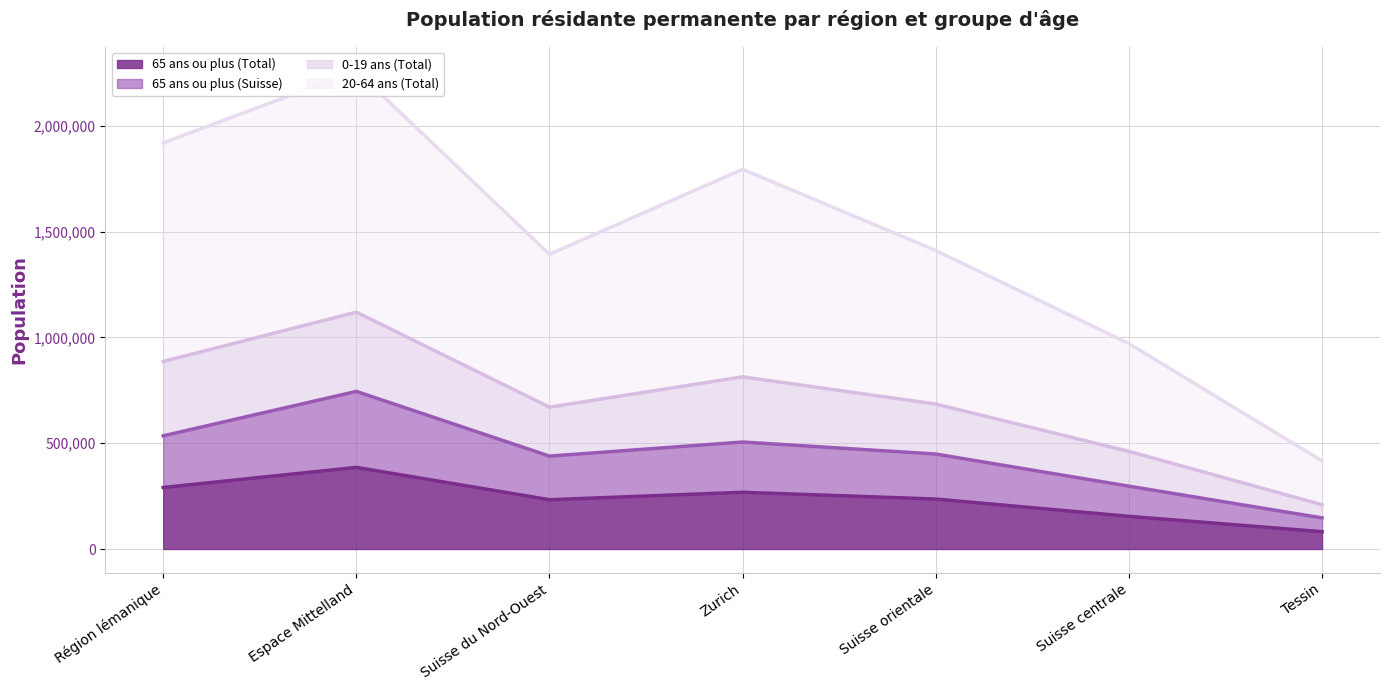

In 65 ans ou plus (Total), how many points are higher than both neighbors (excluding endpoints)?

2